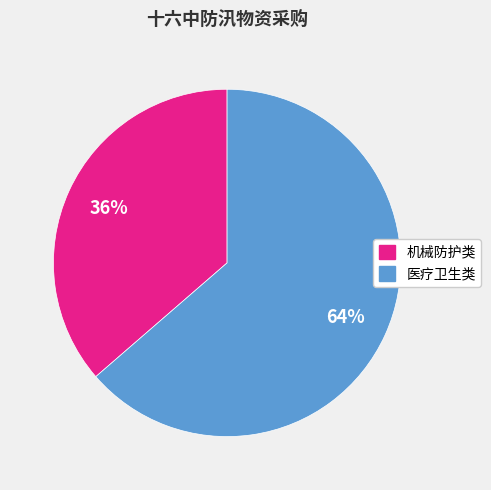

Is there a majority slice in this chart?

Yes